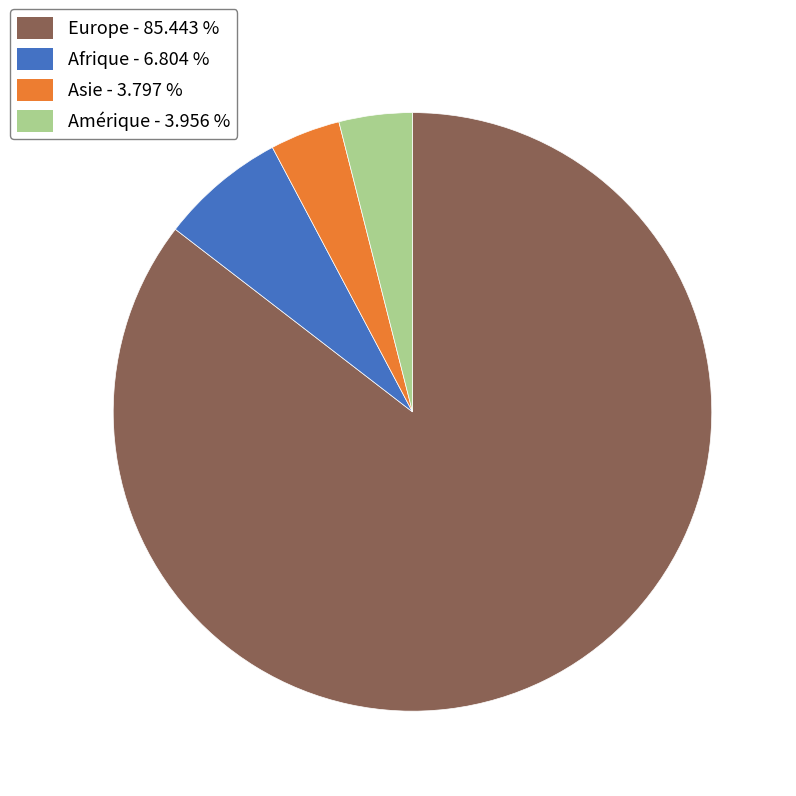

Is there any slice that represents more than half of the pie?

Yes